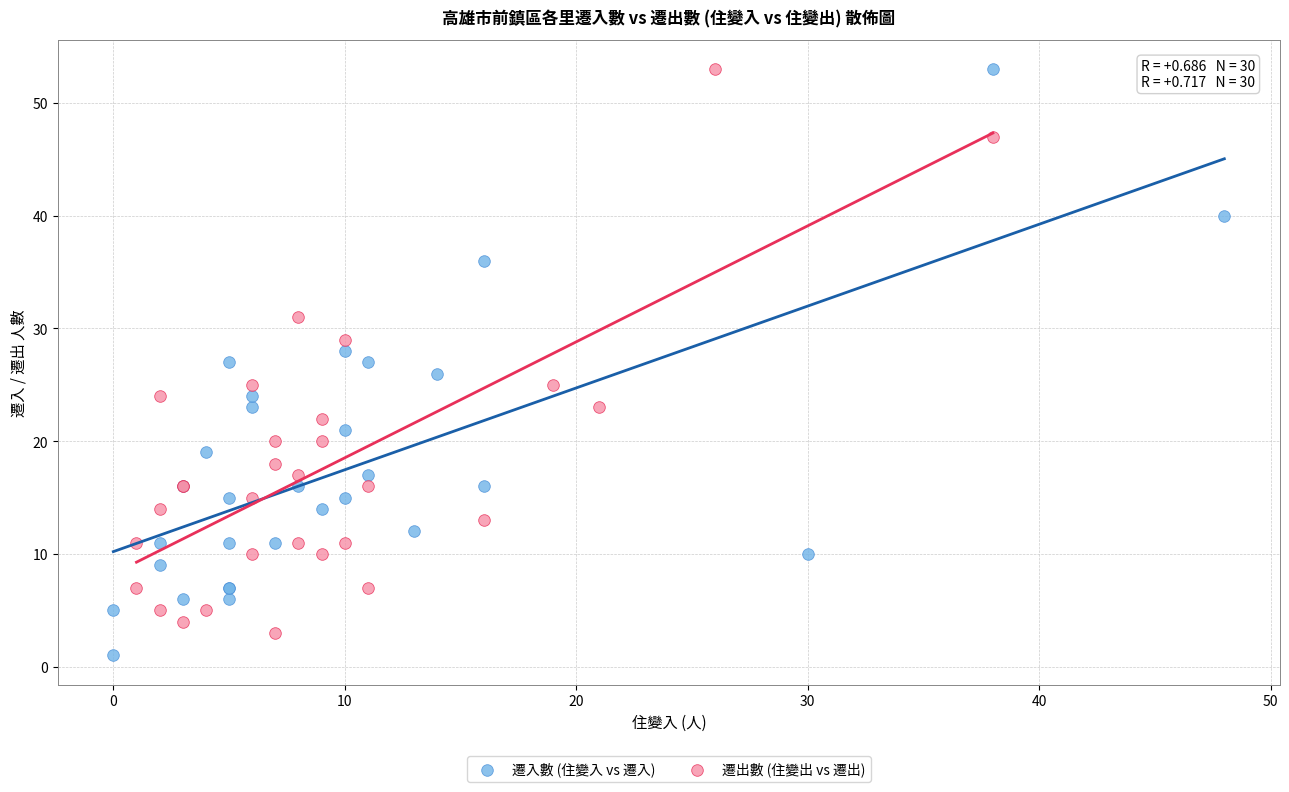

What are all the series names shown in the legend?

遷入數 (住變入 vs 遷入), 遷出數 (住變出 vs 遷出)